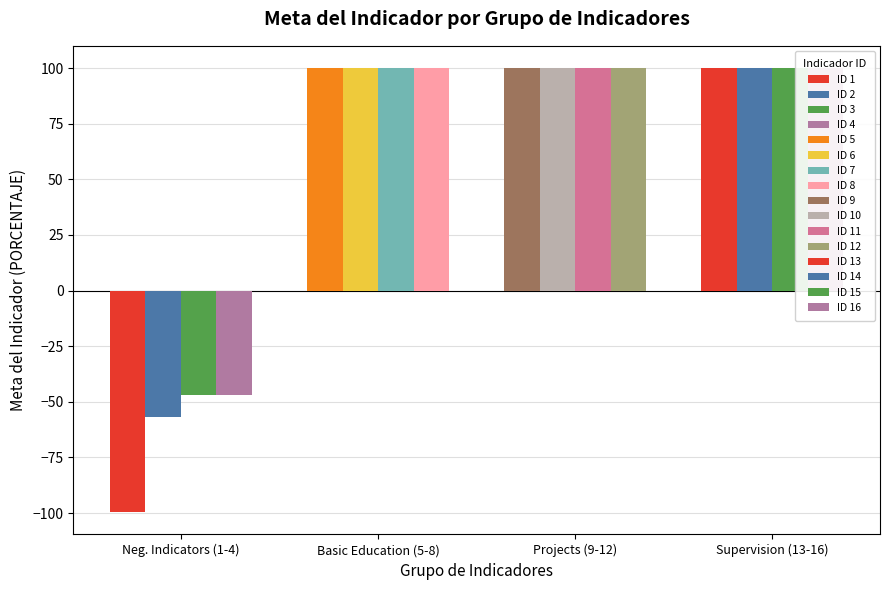

Reading left to right, list all the values displayed in this chart.

ID 1-4 (negative): ID 1=-99.6	ID 2=-56.9	ID 3=-46.9	ID 4=-46.9
ID 5-8 (100%): ID 1=100.0	ID 2=100.0	ID 3=100.0	ID 4=100.0
ID 9-12 (100%): ID 1=100.0	ID 2=100.0	ID 3=100.0	ID 4=100.0
ID 13-16 (100%): ID 1=100.0	ID 2=100.0	ID 3=100.0	ID 4=100.0